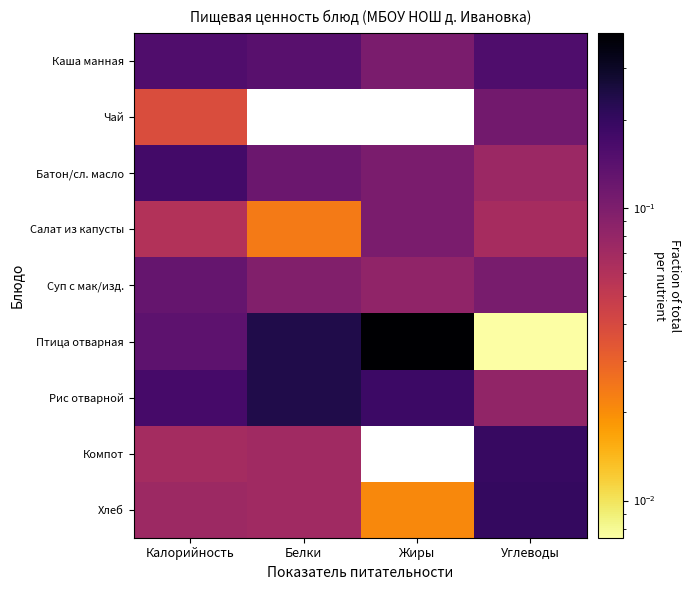

List the series in order of their peak value, lowest first.

Салат из капусты, Чай, Суп с мак/изд., Каша манная, Батон/сл. масло, Компот, Хлеб, Рис отварной, Птица отварная